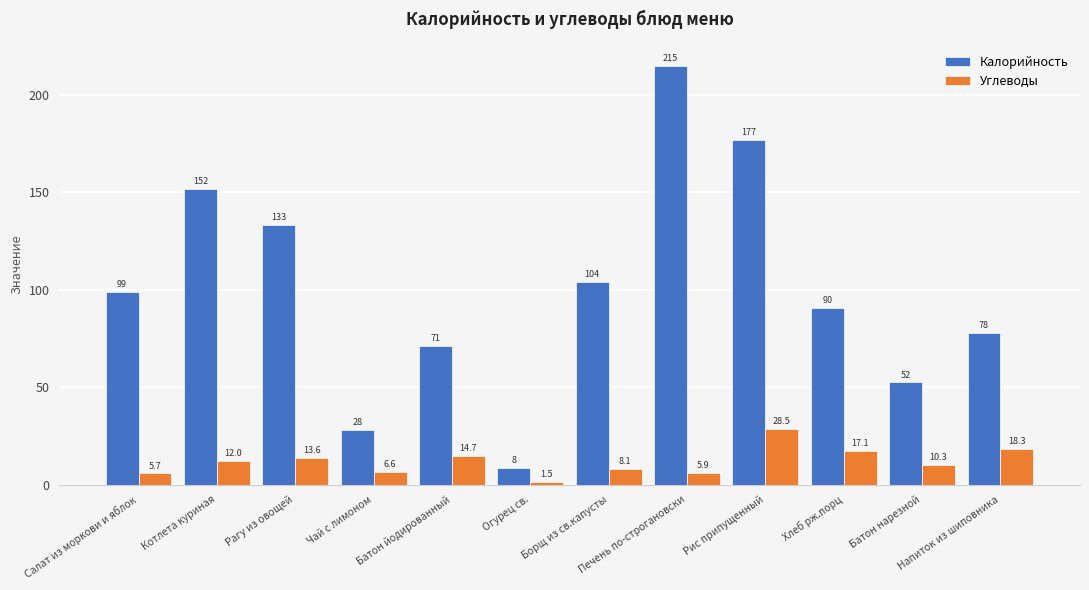

What is the label of the 11th bar from the left?

Батон нарезной